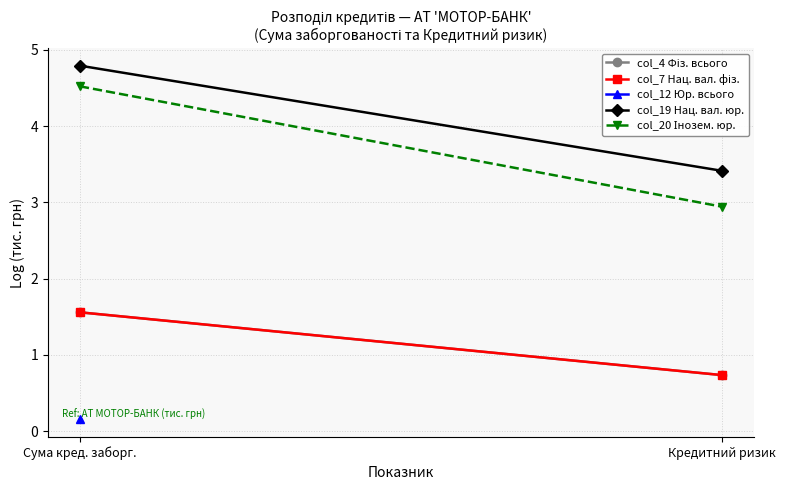

Is the value of col_7 Нац. вал. фіз. at Сума кред. заборг. greater than the value of col_12 Юр. всього at Кредитний ризик?

No